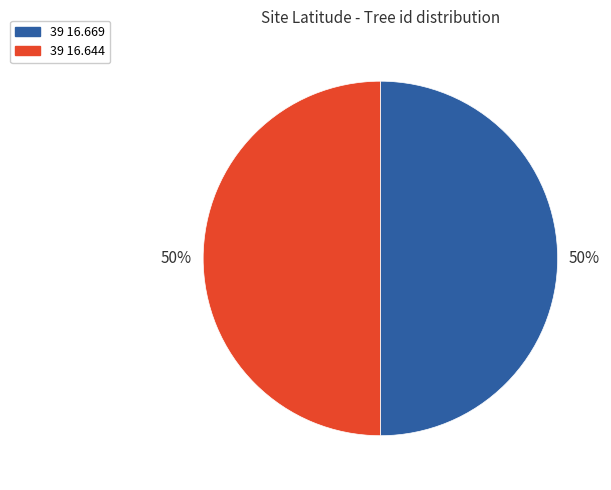

To the nearest percent, what portion does 39 16.669 represent?

50%